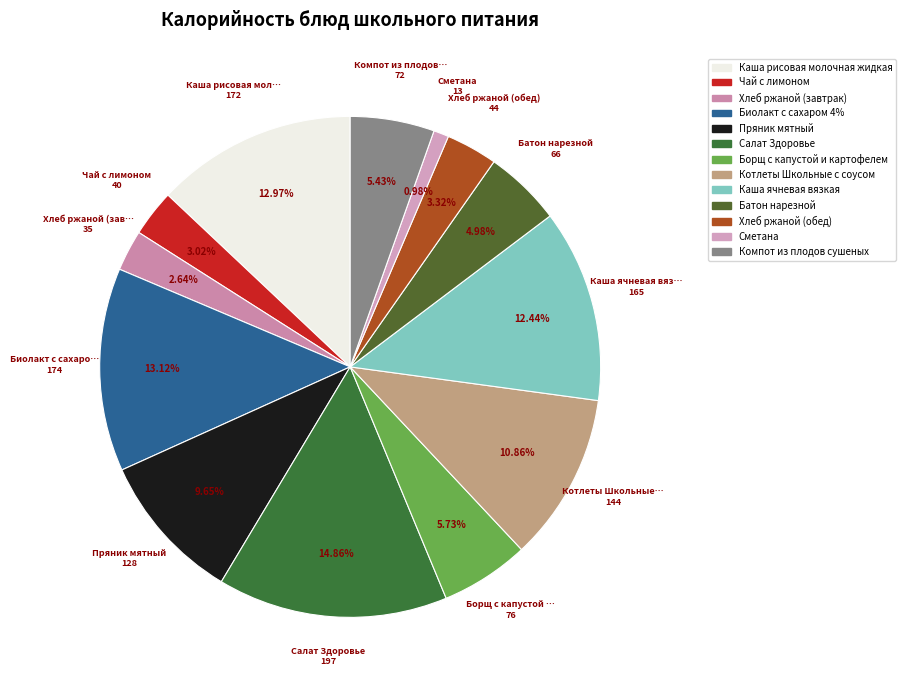

Do Котлеты Школьные с соусом and Чай с лимоном together represent more than half of the pie?

No